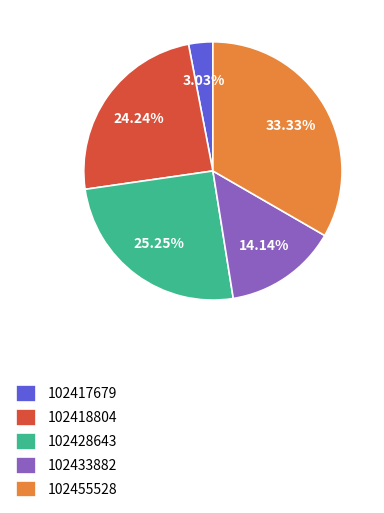

To the nearest percent, what is the combined percentage of 102433882 and 102418804?

38%